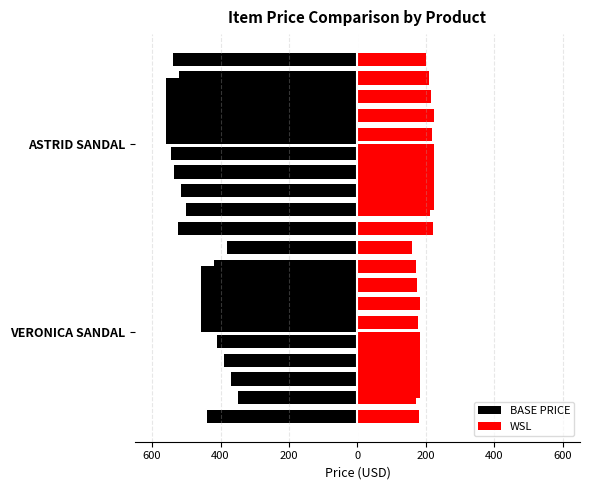

What is the average value of the BASE PRICE series?

-508